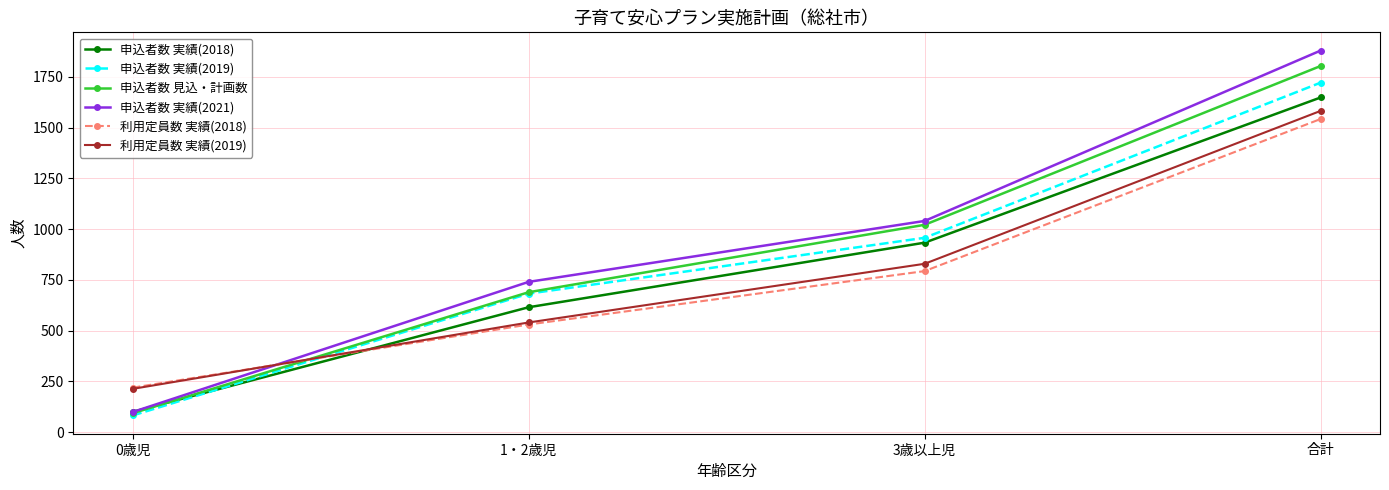

What is the label of the 3rd point from the right?

1・2歳児